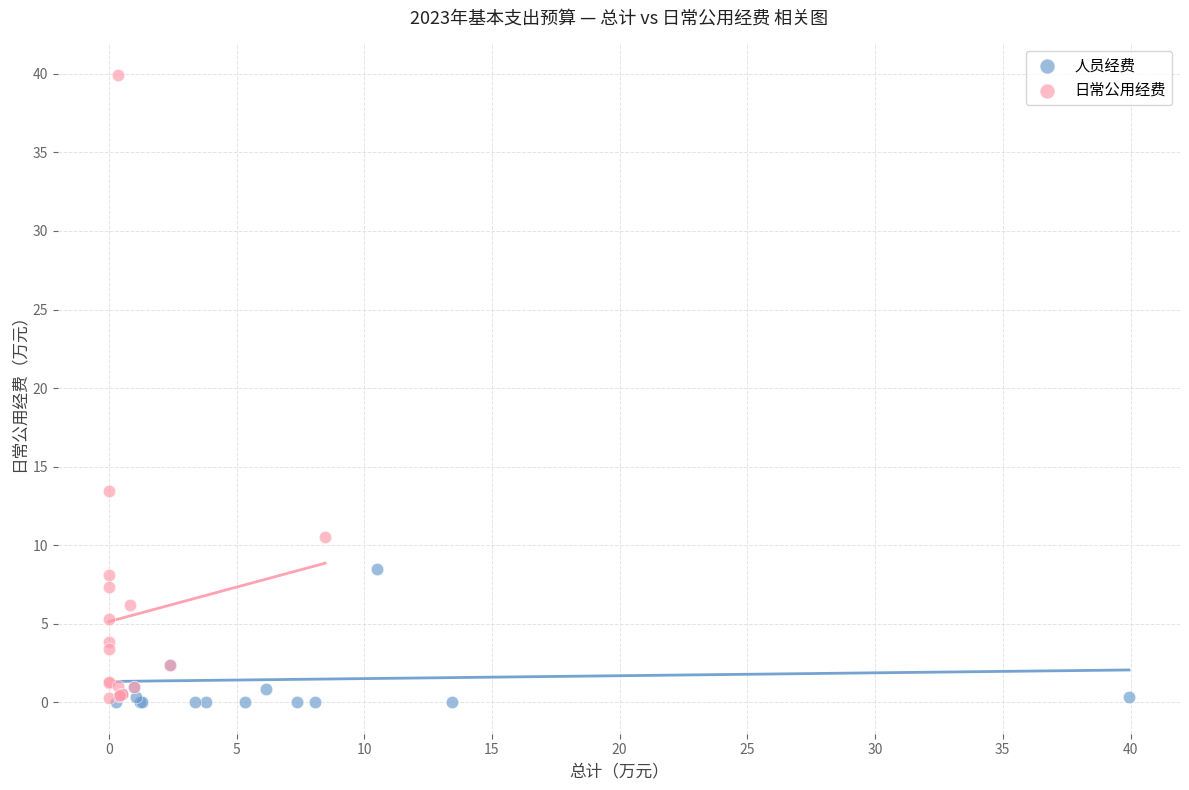

Which series has the widest spread of Y values?

日常公用经费